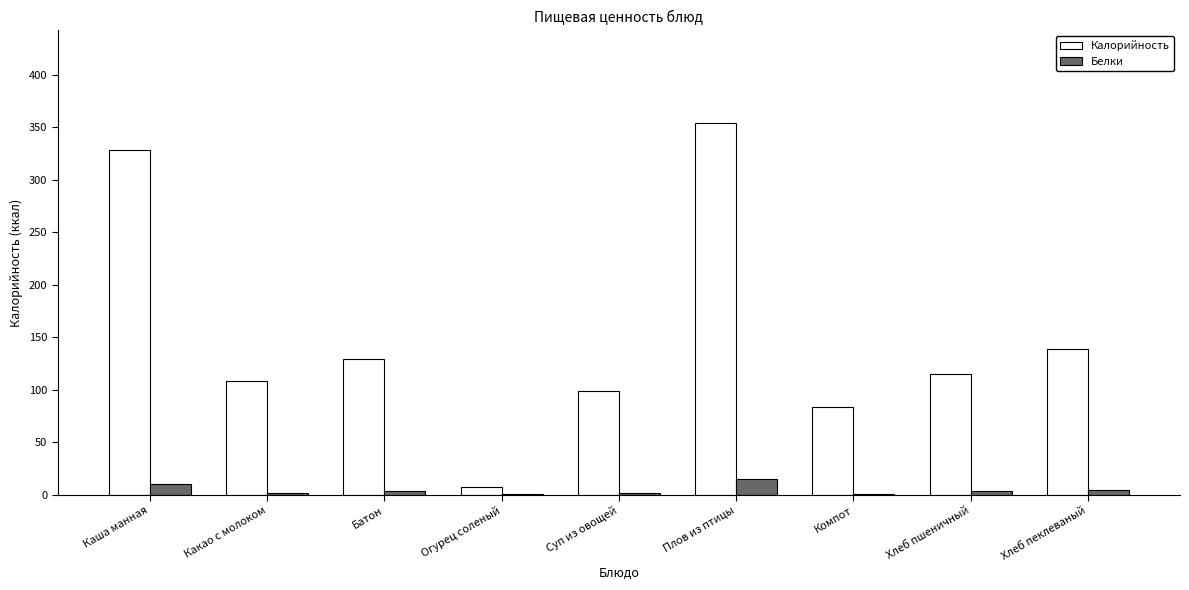

Which series has the largest total across all categories?

Калорийность